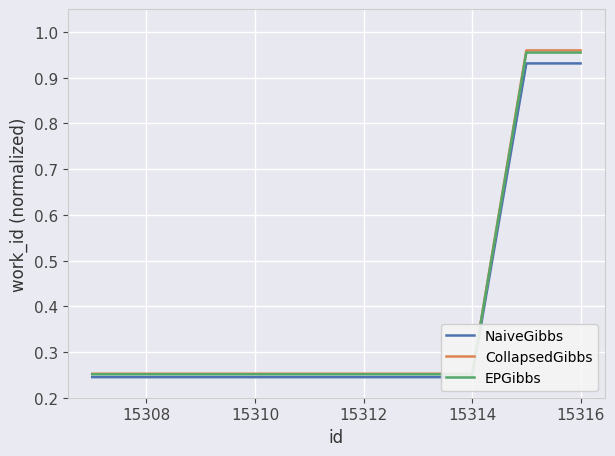

What is the lowest value of the NaiveGibbs series?

0.2